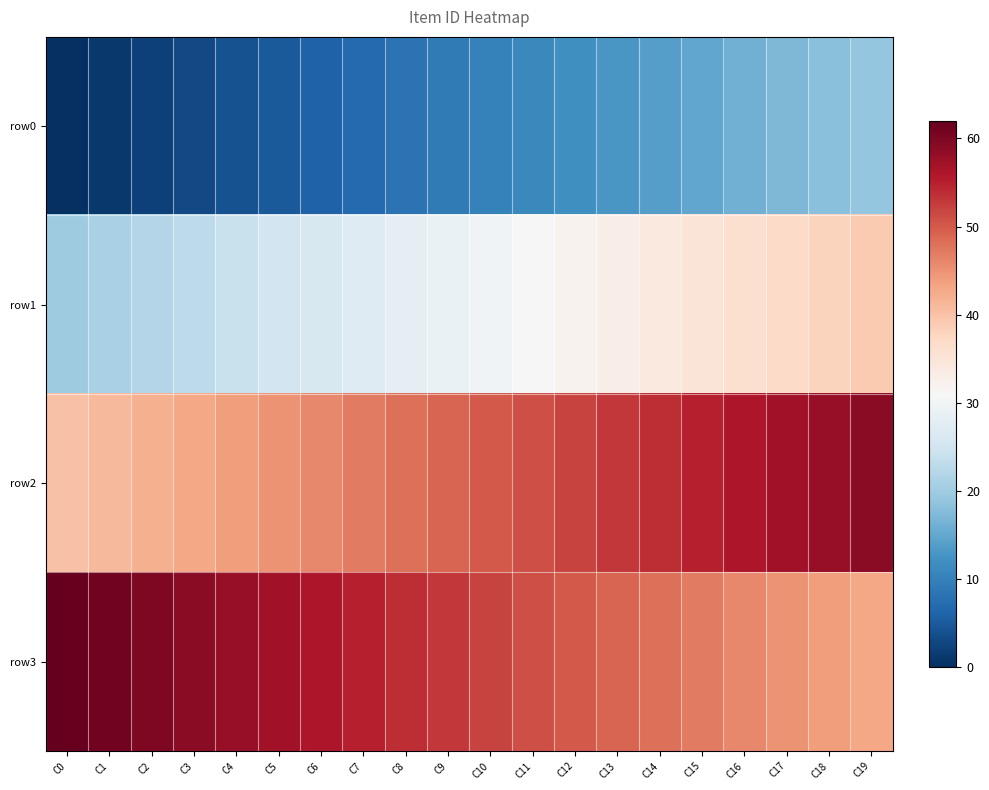

Which series changed the most between C4 and C10?

row0